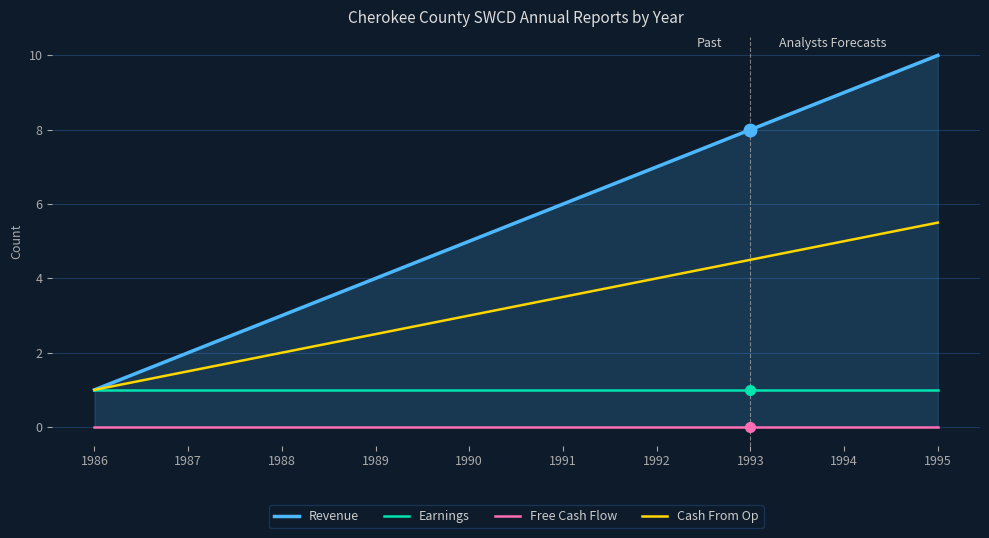

What is the spread (max minus min) of values at 1991?

6.0